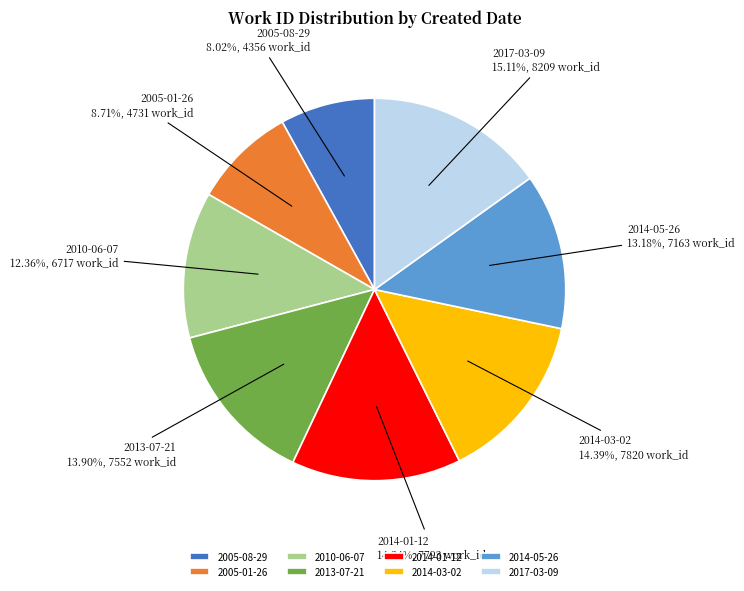

What portion of the pie excludes 2010-06-07?

87.6%